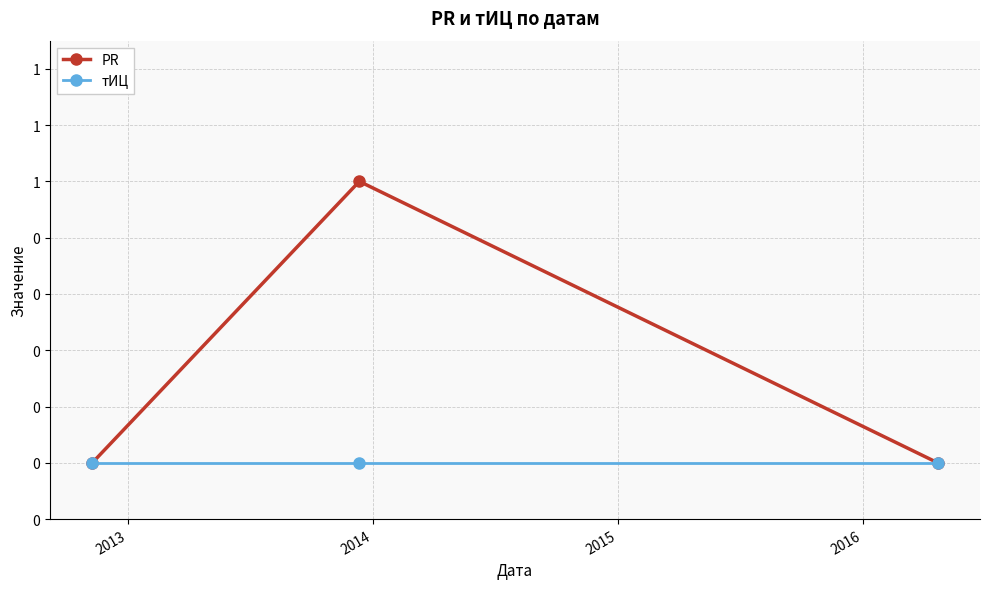

Reading left to right, transcribe all the data shown in this chart.

PR: 0	1	0
тИЦ: 0	0	0